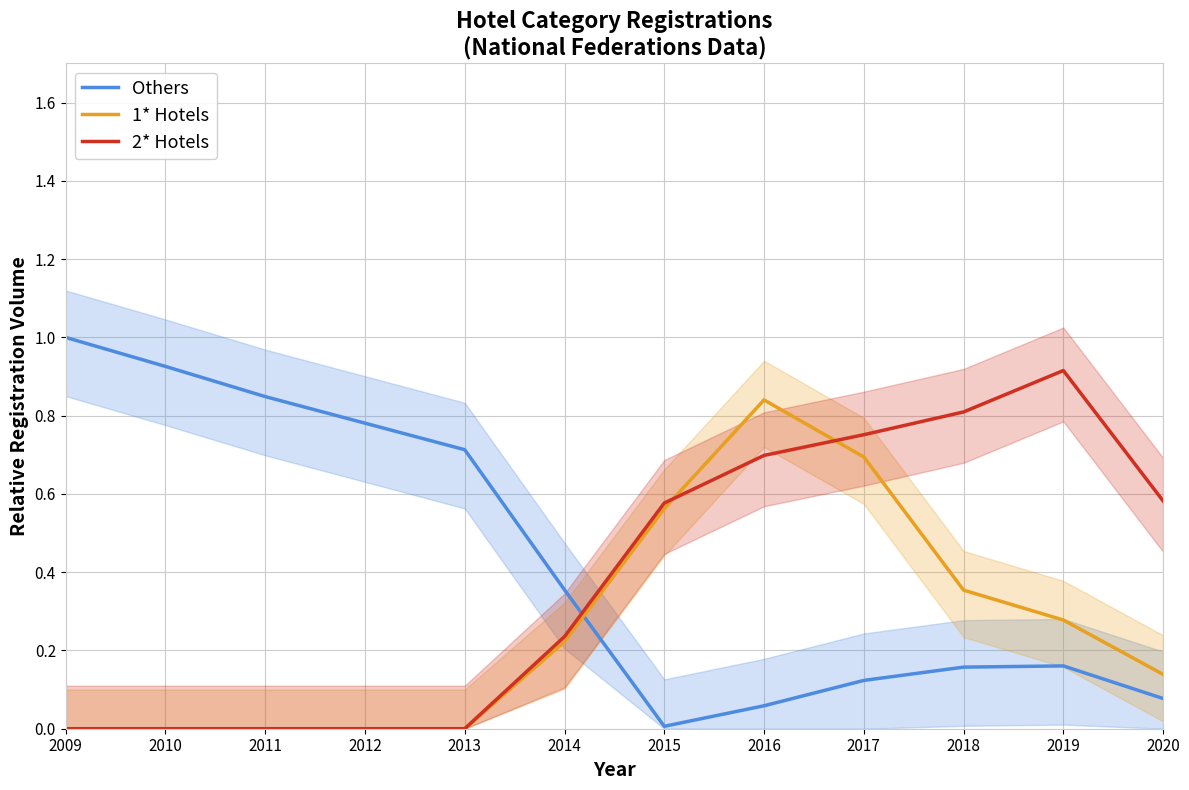

Reading left to right, what are all the values shown in this chart?

Others: 1.0	0.9	0.8	0.8	0.7	0.4	0.0	0.1	0.1	0.2	0.2	0.1
1* Hotels: 0.0	0.0	0.0	0.0	0.0	0.2	0.6	0.8	0.7	0.4	0.3	0.1
2* Hotels: 0.0	0.0	0.0	0.0	0.0	0.2	0.6	0.7	0.8	0.8	0.9	0.6